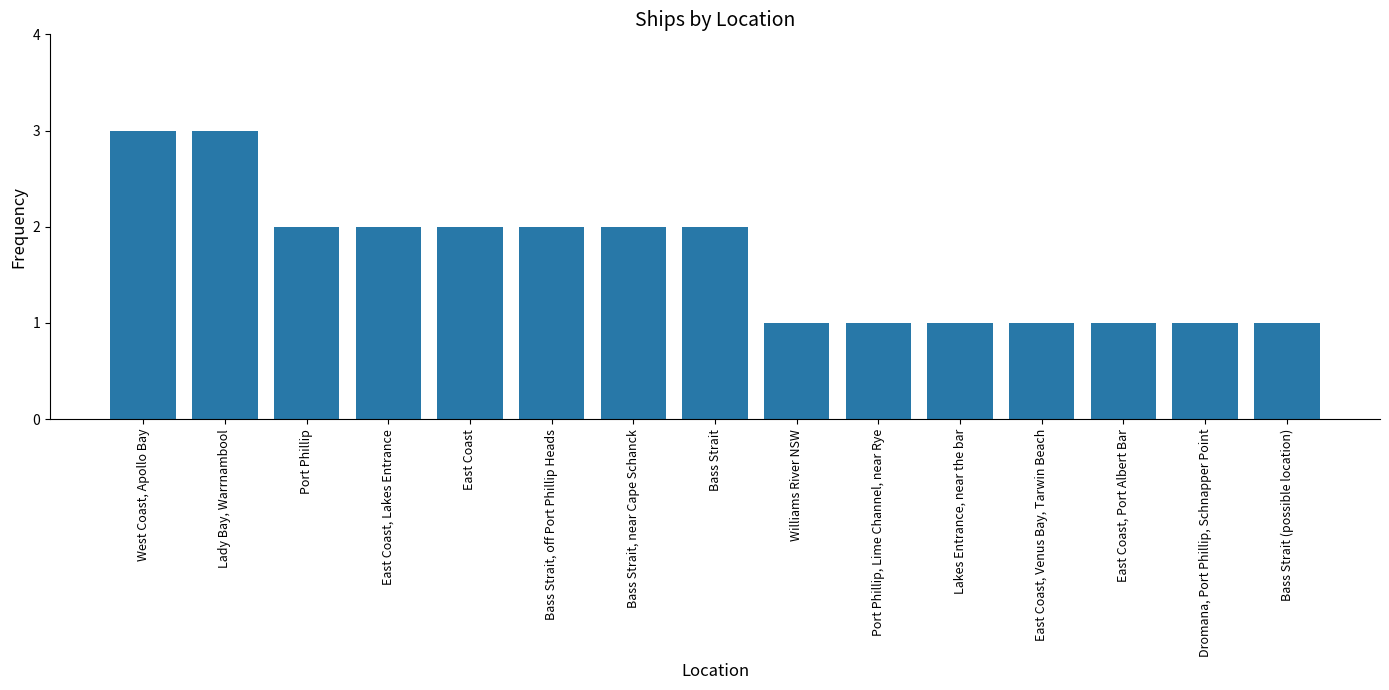

What is the value of the 2nd bar from the left?

3